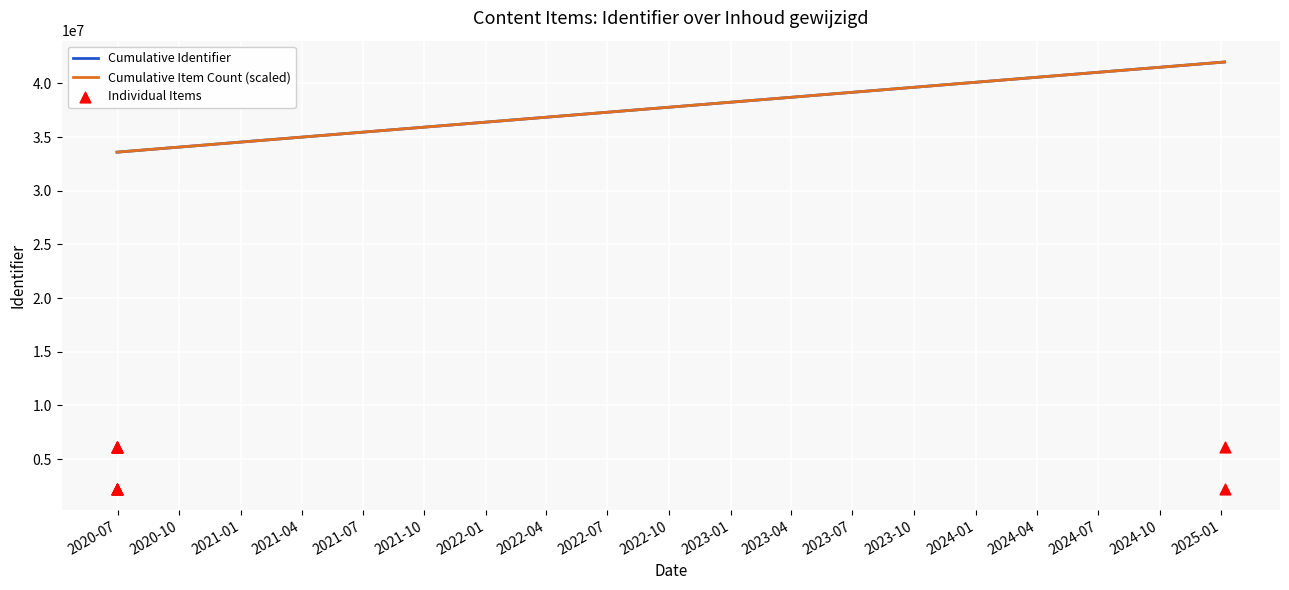

Which series reaches the maximum Y coordinate?

Cumulative Identifier